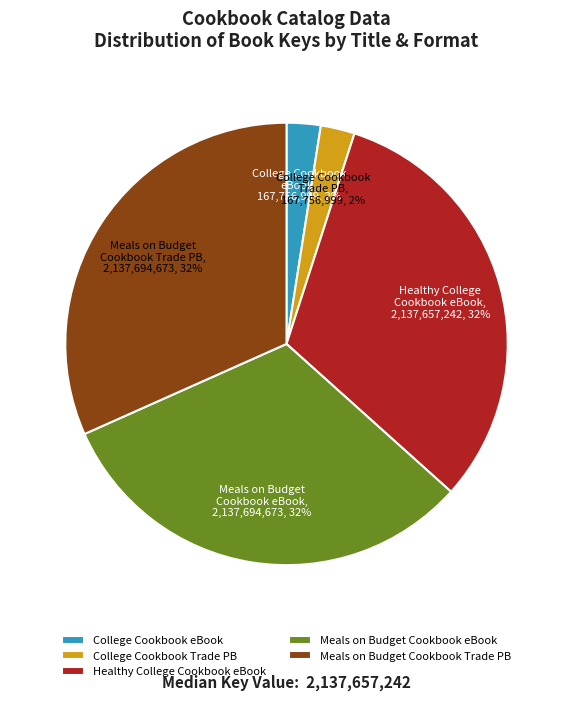

Is there any slice that represents more than half of the pie?

No